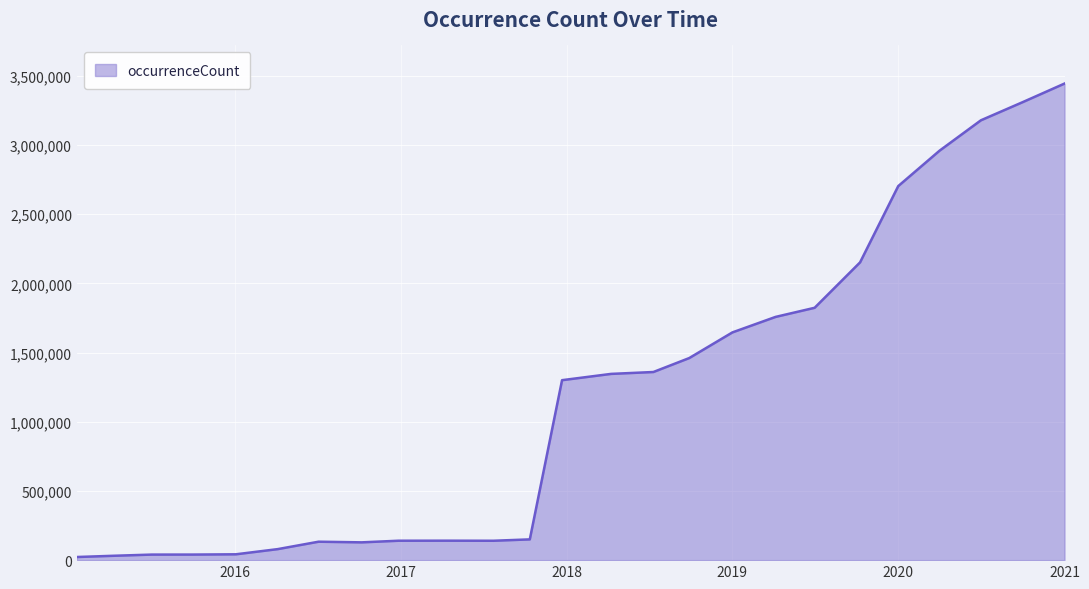

What is the maximum value shown in the chart?

3443827